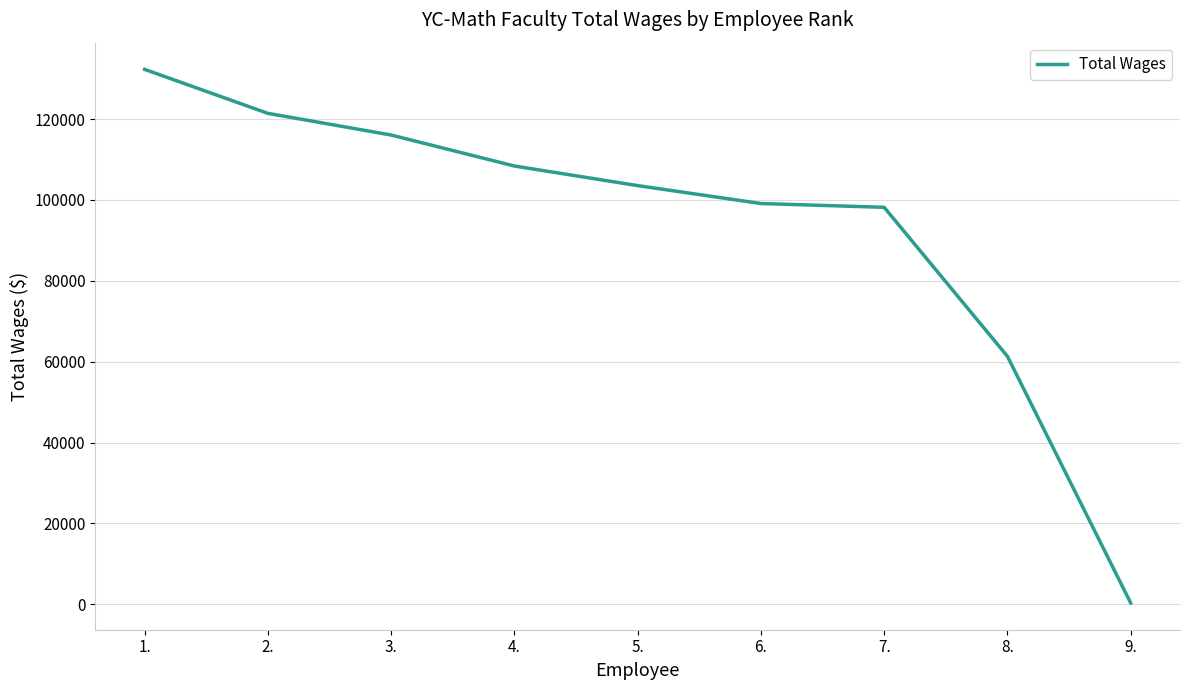

What is the maximum value shown in the chart?

132306